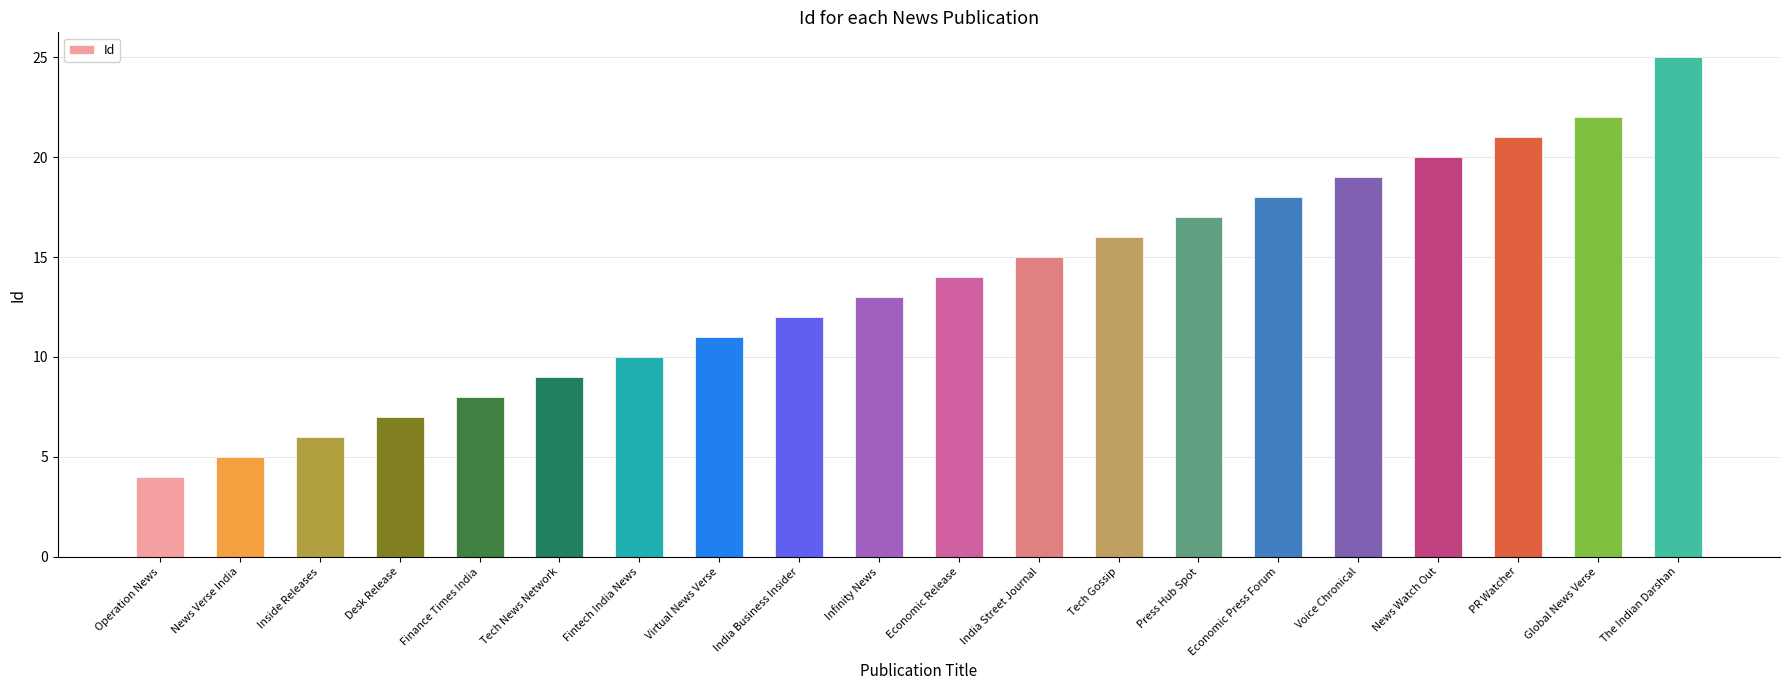

The chart shows a value of 18 at Economic Press Forum. True or false?

True